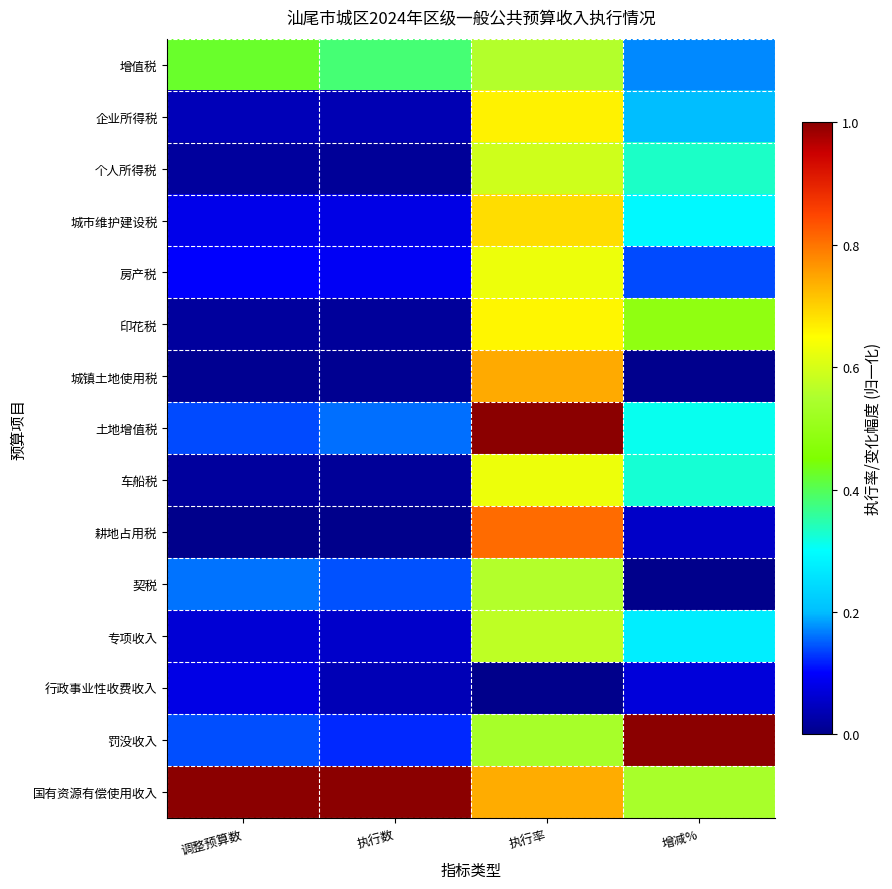

Reading left to right, what are all the values shown in this chart?

增值税: 调整预算数=0.4	执行数=0.4	执行率=0.6	增减%=0.2
企业所得税: 调整预算数=0.0	执行数=0.0	执行率=0.7	增减%=0.2
个人所得税: 调整预算数=0.0	执行数=0.0	执行率=0.6	增减%=0.3
城市维护建设税: 调整预算数=0.1	执行数=0.1	执行率=0.7	增减%=0.3
房产税: 调整预算数=0.1	执行数=0.1	执行率=0.6	增减%=0.1
印花税: 调整预算数=0.0	执行数=0.0	执行率=0.7	增减%=0.5
城镇土地使用税: 调整预算数=0.0	执行数=0.0	执行率=0.7	增减%=0.0
土地增值税: 调整预算数=0.1	执行数=0.2	执行率=1.0	增减%=0.3
车船税: 调整预算数=0.0	执行数=0.0	执行率=0.6	增减%=0.3
耕地占用税: 调整预算数=0.0	执行数=0.0	执行率=0.8	增减%=0.1
契税: 调整预算数=0.2	执行数=0.1	执行率=0.6	增减%=0.0
专项收入: 调整预算数=0.1	执行数=0.1	执行率=0.6	增减%=0.3
行政事业性收费收入: 调整预算数=0.1	执行数=0.0	执行率=0.0	增减%=0.1
罚没收入: 调整预算数=0.1	执行数=0.1	执行率=0.5	增减%=1.0
国有资源有偿使用收入: 调整预算数=1.0	执行数=1.0	执行率=0.7	增减%=0.5